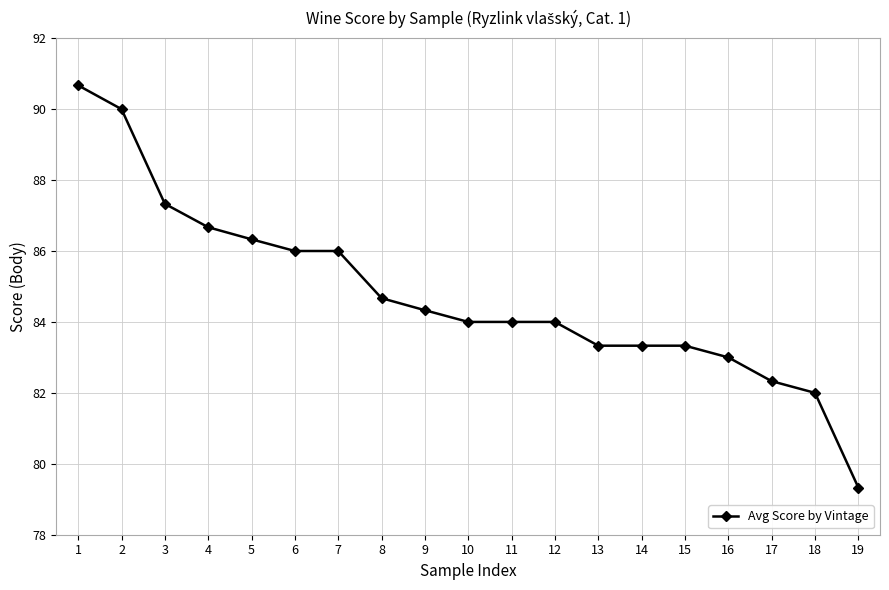

What is the sum of all values?

1610.7